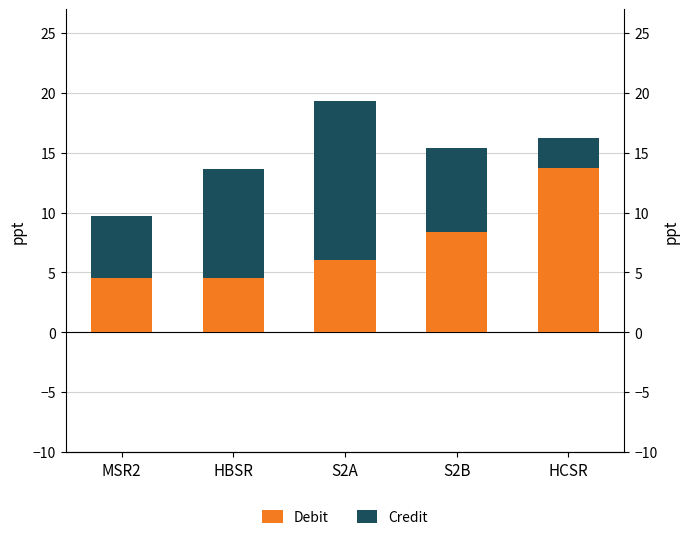

Rank the series at MSR2 from lowest to highest value.

Debit, Credit